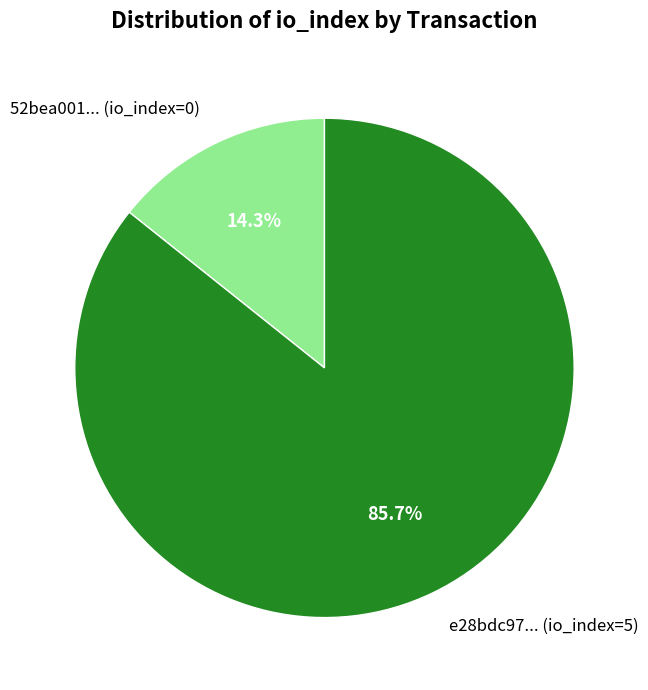

Which category has the biggest portion of the pie?

e28bdc97... (io_index=5)